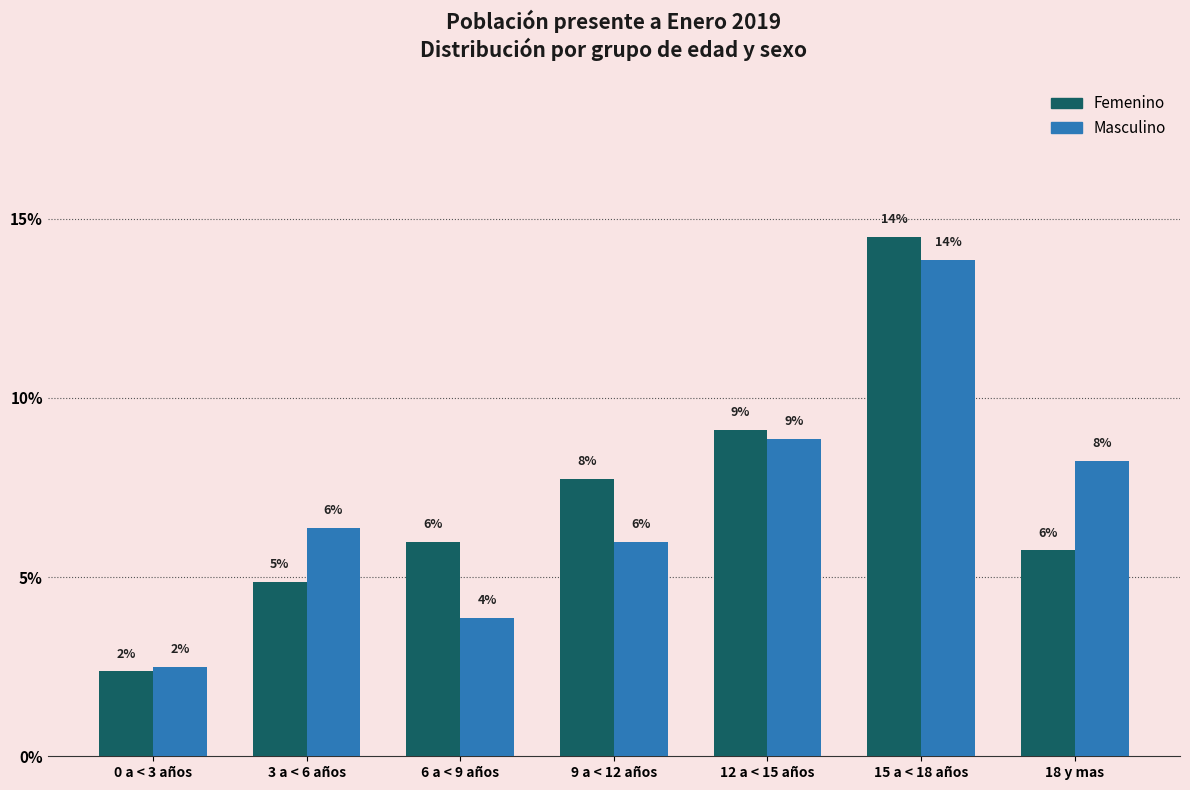

What are all the series names shown in the legend?

Femenino, Masculino